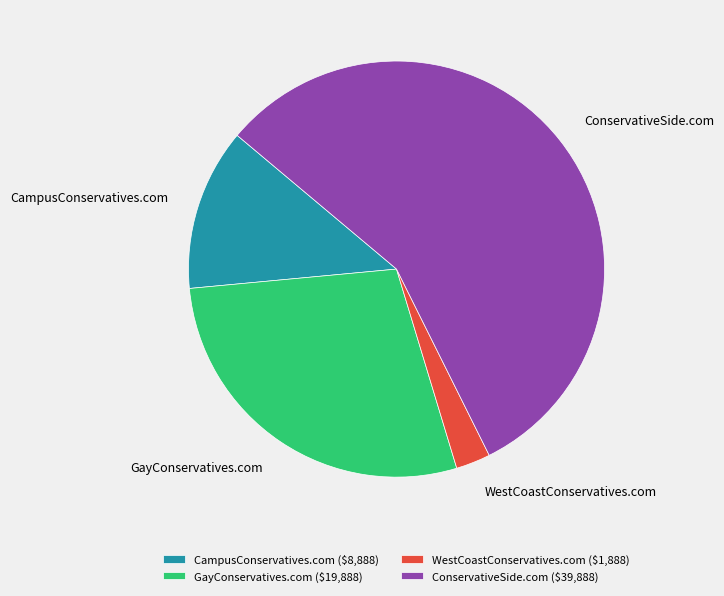

Rank the categories by value from highest to lowest.

ConservativeSide.com, GayConservatives.com, CampusConservatives.com, WestCoastConservatives.com